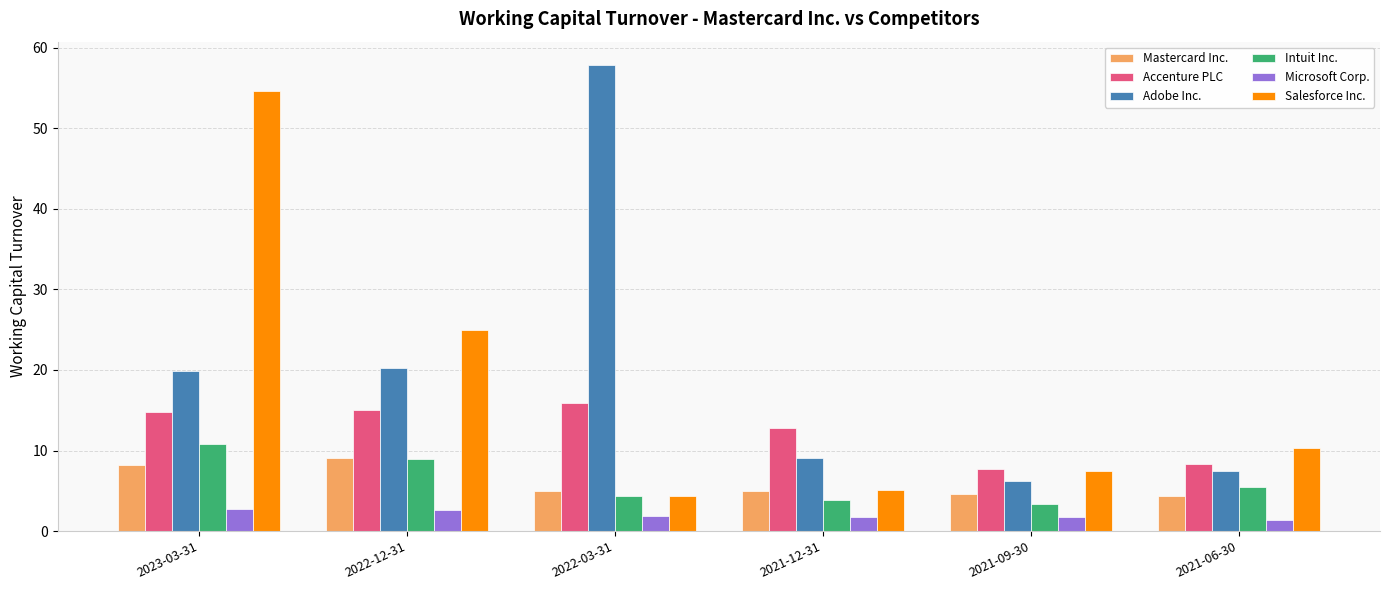

What is the maximum value for Intuit Inc.?

10.8